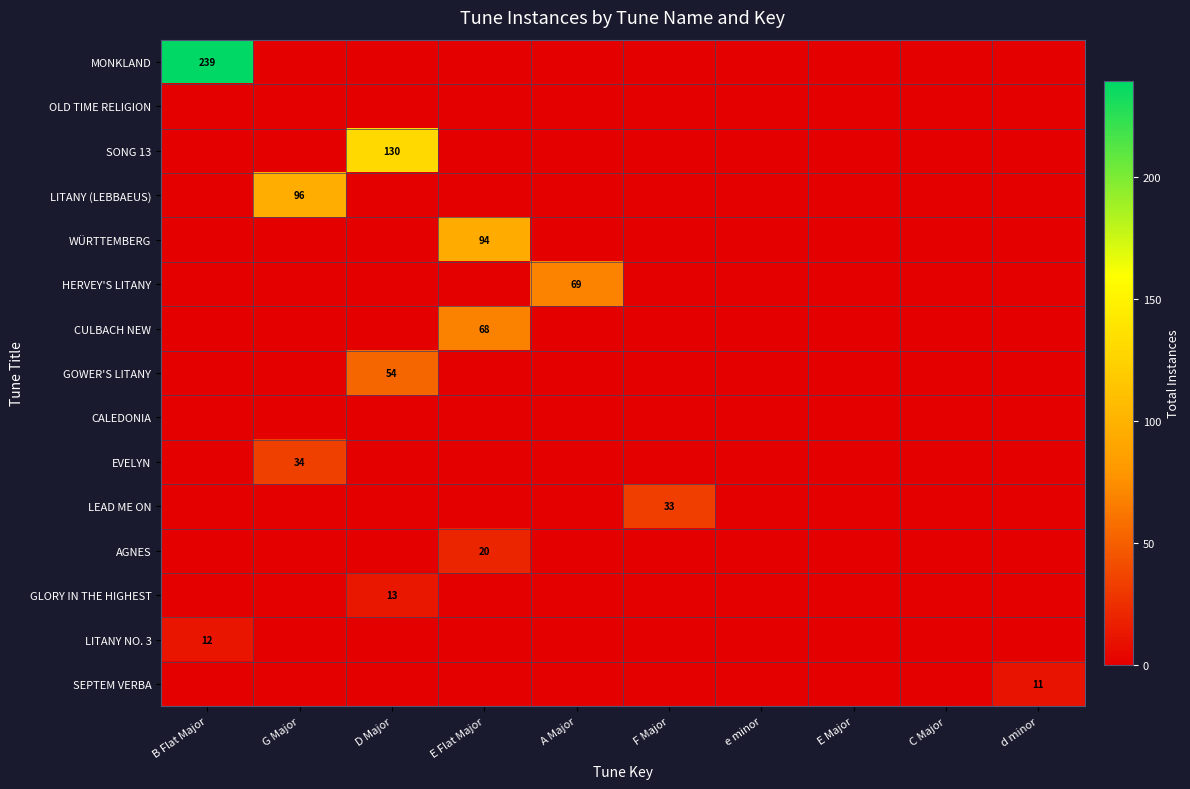

The HERVEY'S LITANY series shows 98 at A Major. True or false?

False